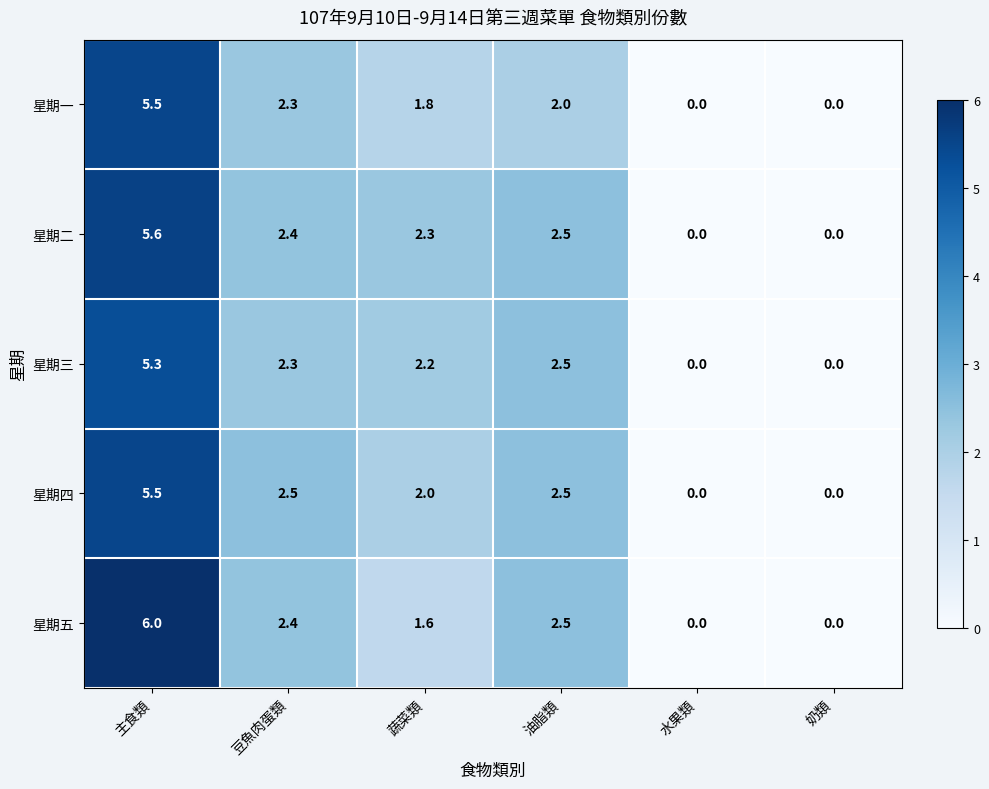

How many categories are shown in the chart?

6